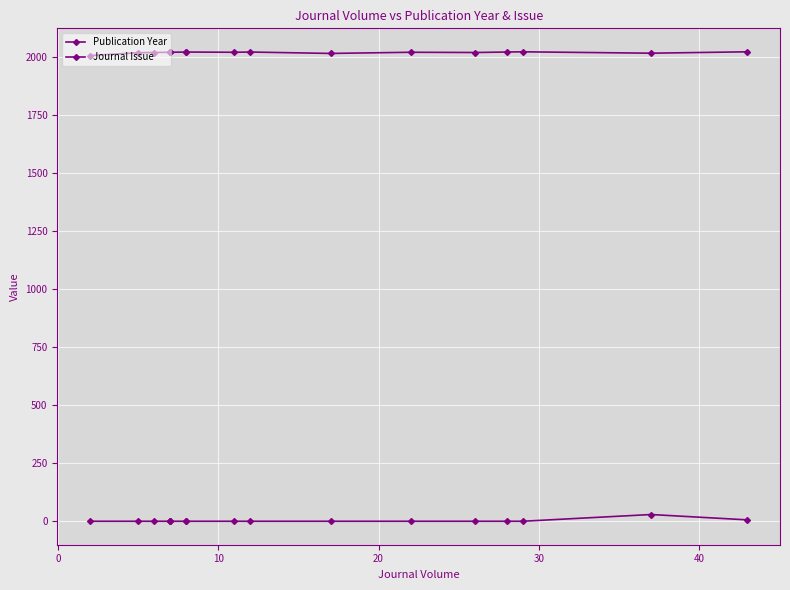

What is the average value of the Journal Issue series?

3